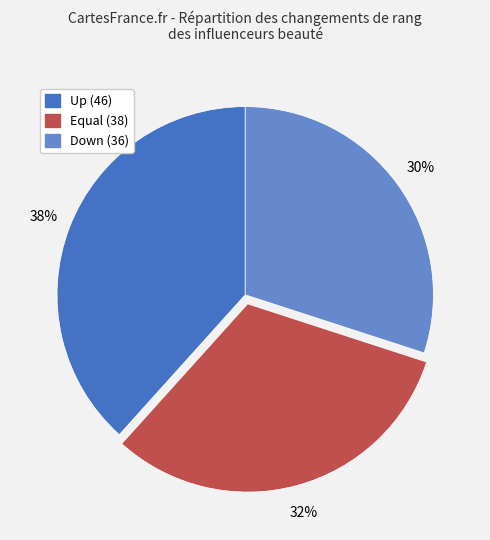

Is there a majority slice in this chart?

No